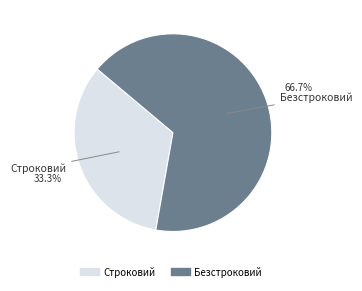

Count the number of slices in the pie.

2